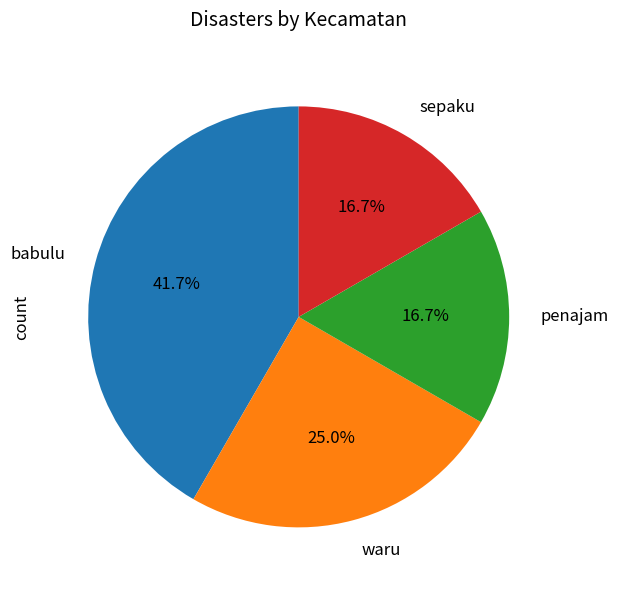

Which has a higher value, waru or babulu?

babulu